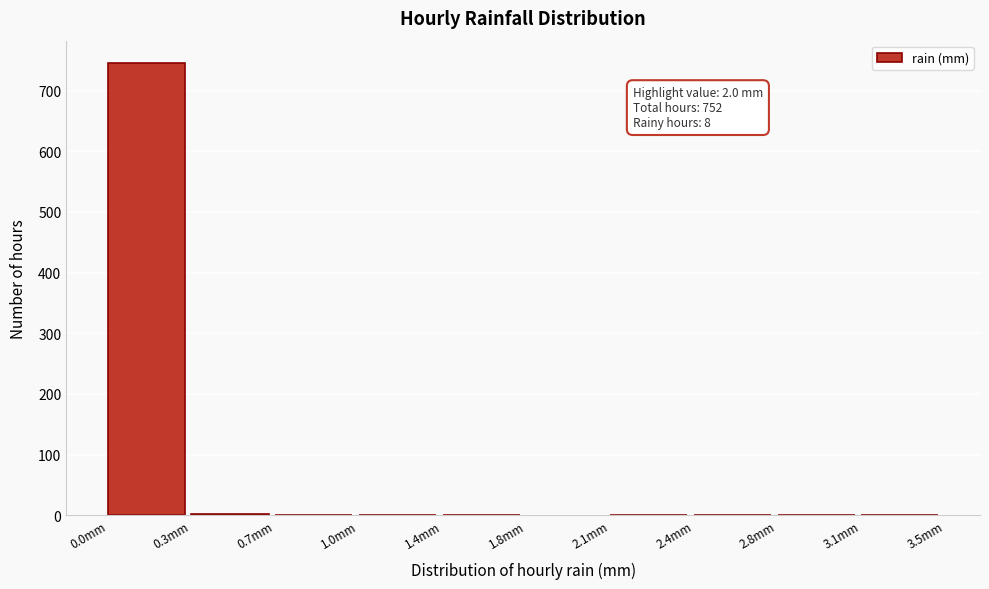

The value at 2.1mm is 383. True or false?

False